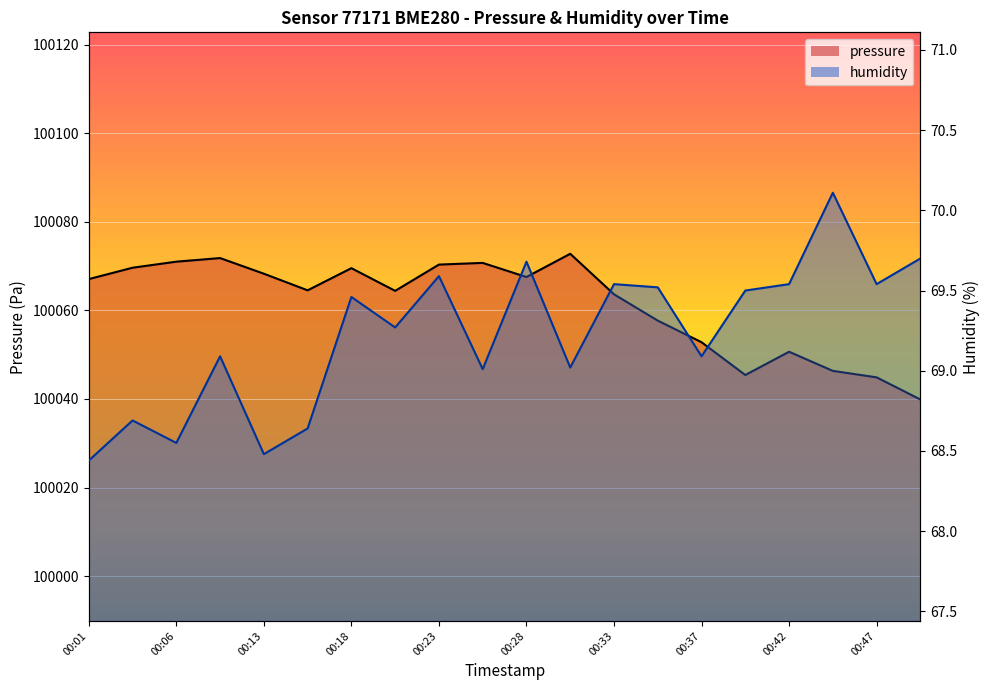

At which category is the sum across all series the highest?

00:30